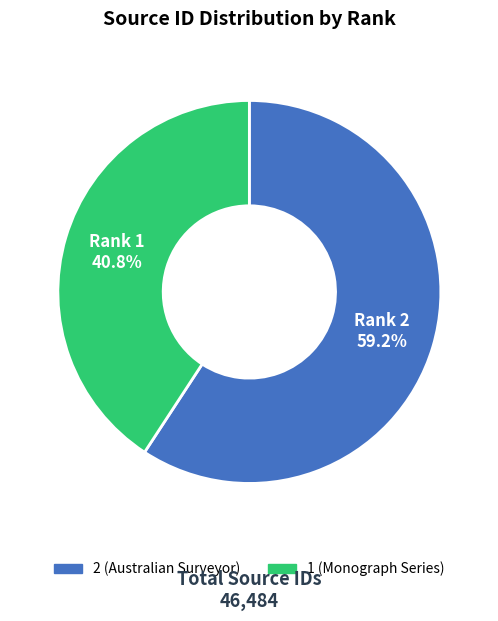

How many slices are in this pie chart?

2